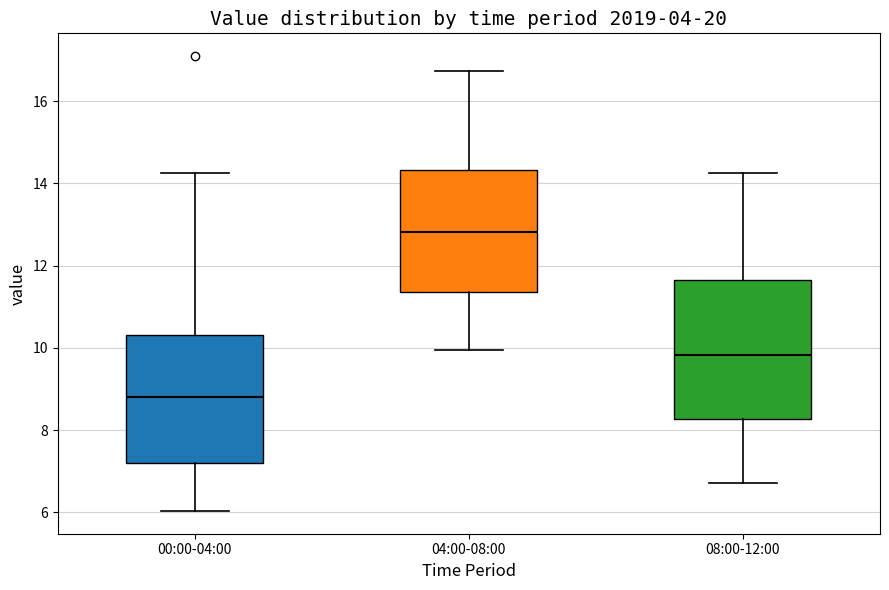

Reading left to right, transcribe this box plot: for each box, give where its median line is, the range the box spans, and where its two whiskers end, as read against the y-axis. The values are not printed on the chart, so give them approximately, as read against the axis.

00:00-04:00: median 8.8, box 7.2 to 10.4, whiskers 6.0 to 14.2
04:00-08:00: median 12.8, box 11.4 to 14.4, whiskers 10.0 to 16.8
08:00-12:00: median 9.8, box 8.2 to 11.6, whiskers 6.8 to 14.2